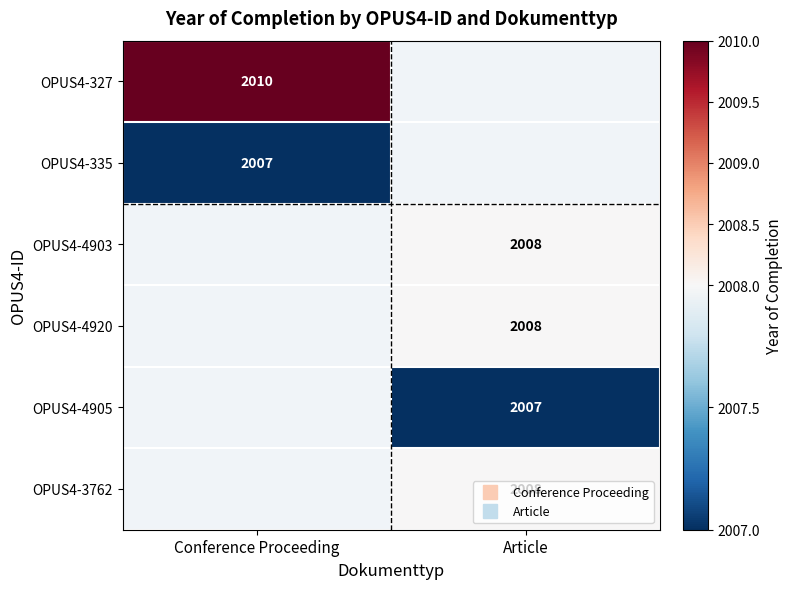

Which category has the lowest value across all series?

Conference Proceeding